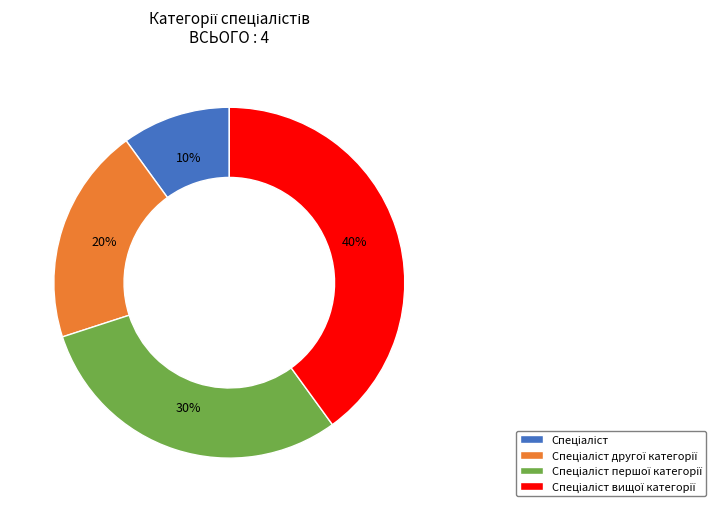

To the nearest percent, what is the difference between the largest and smallest slice percentages?

30%